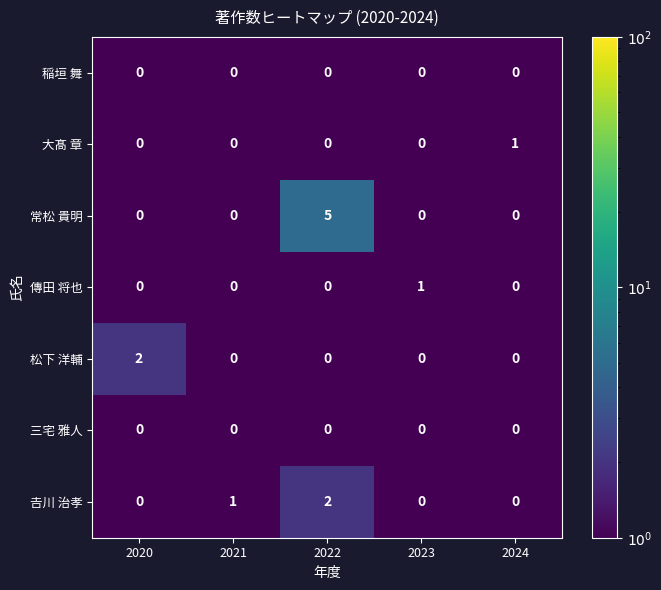

What is the sum of all 常松 貴明 values?

5